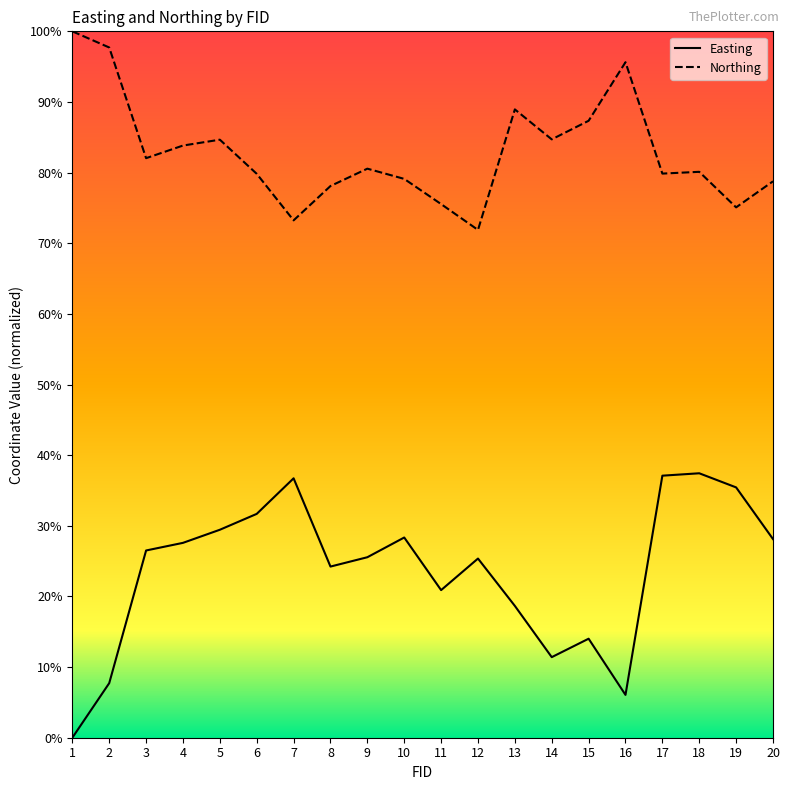

What value does the Northing series have at 15?

87.3